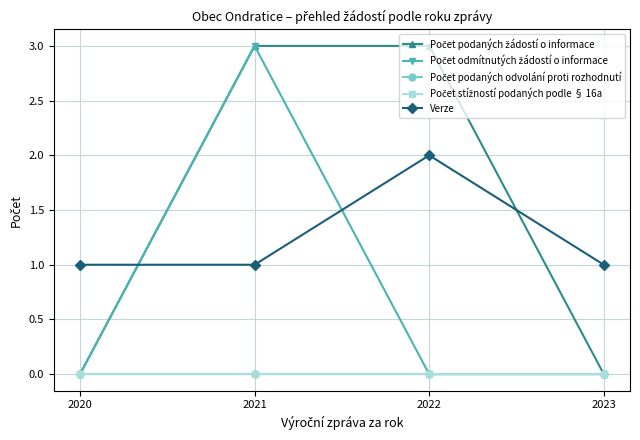

Does the chart have visible grid lines?

Yes